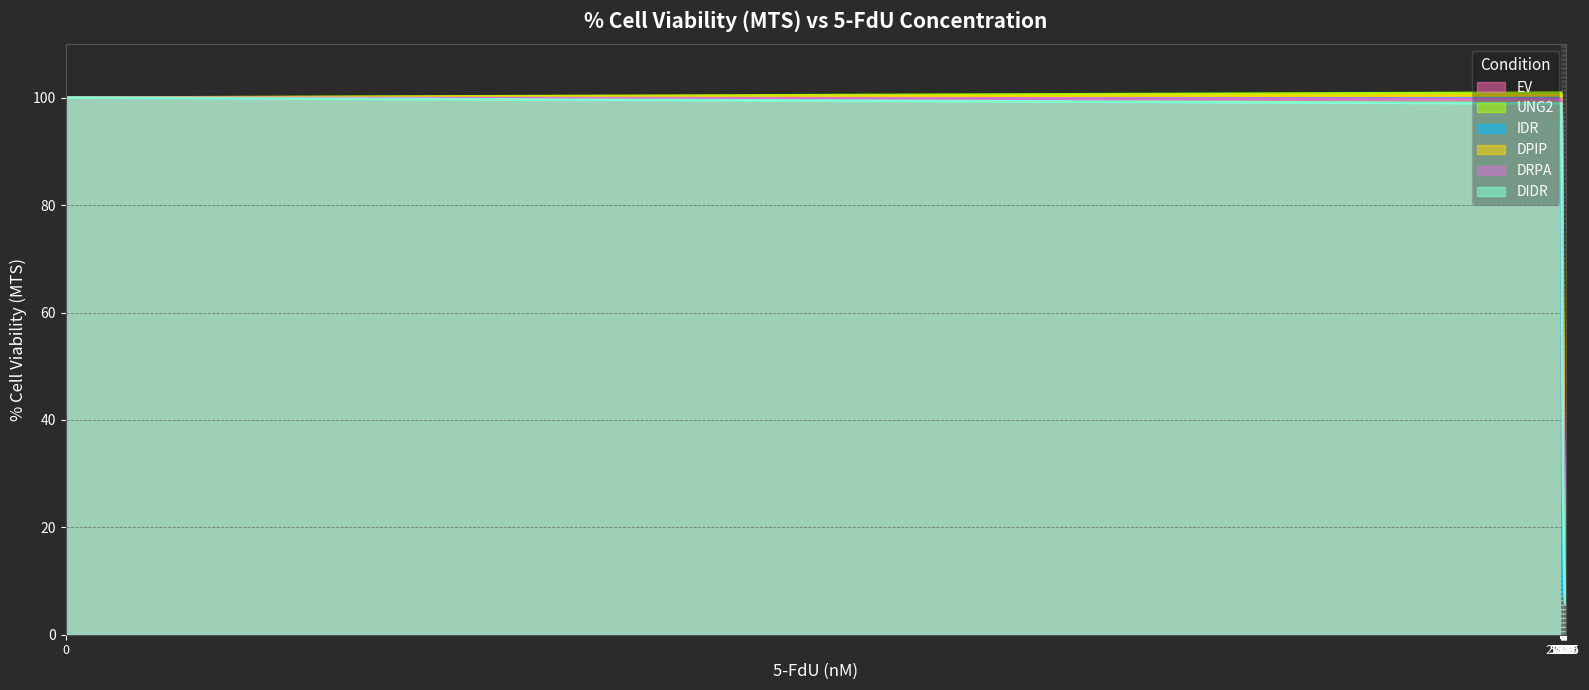

How many values in the DPIP series exceed 61?

5